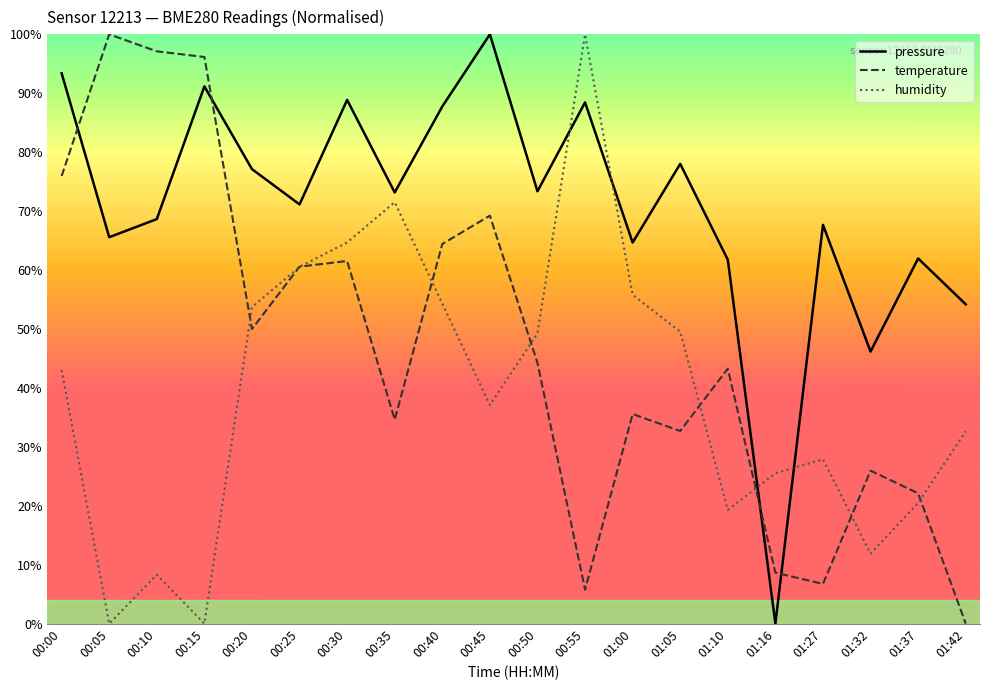

What is the difference between the second highest and minimum values in the pressure series?

0.9